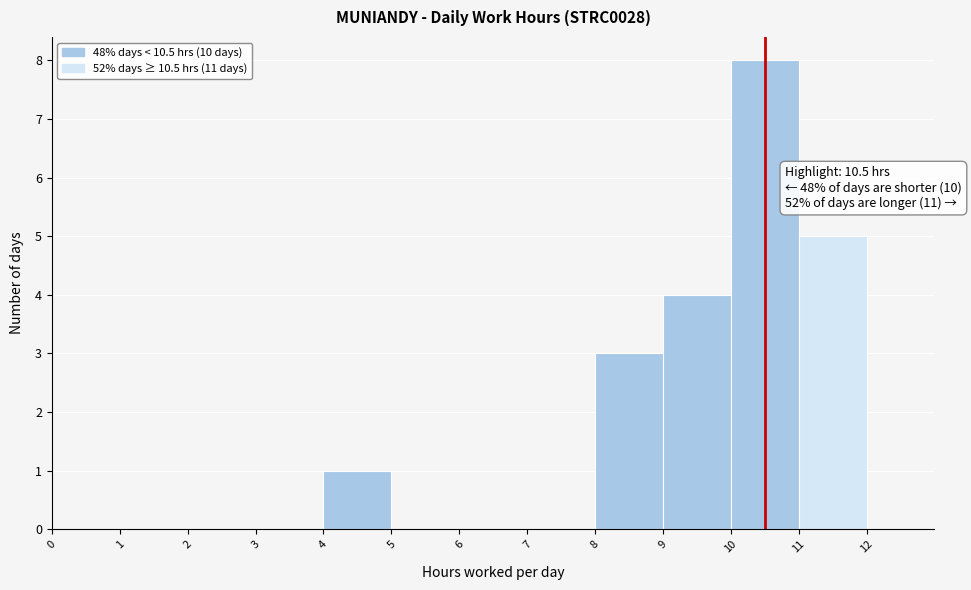

Which range on the x-axis has the tallest bar?

10 to 11